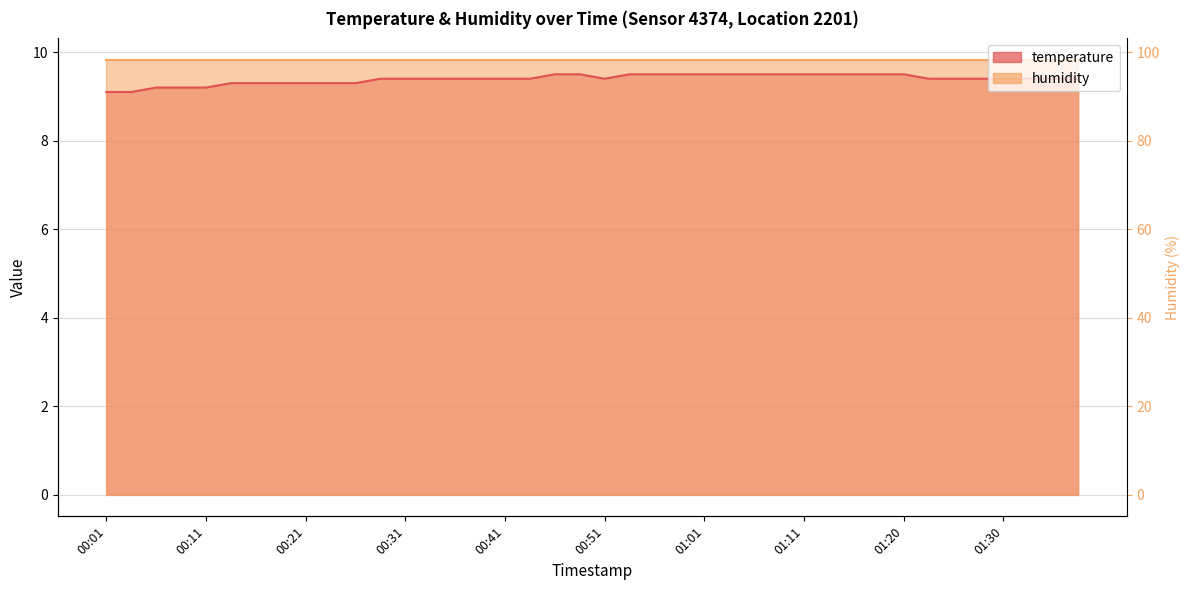

Rank the categories by value from highest to lowest.

00:46, 00:48, 00:53, 00:56, 00:58, 01:01, 01:03, 01:06, 01:08, 01:11, 01:13, 01:16, 01:18, 01:20, 00:28, 00:31, 00:33, 00:36, 00:38, 00:41, 00:43, 00:51, 01:23, 01:25, 01:28, 01:30, 01:33, 01:35, 01:38, 00:14, 00:16, 00:19, 00:21, 00:23, 00:26, 00:06, 00:09, 00:11, 00:01, 00:04